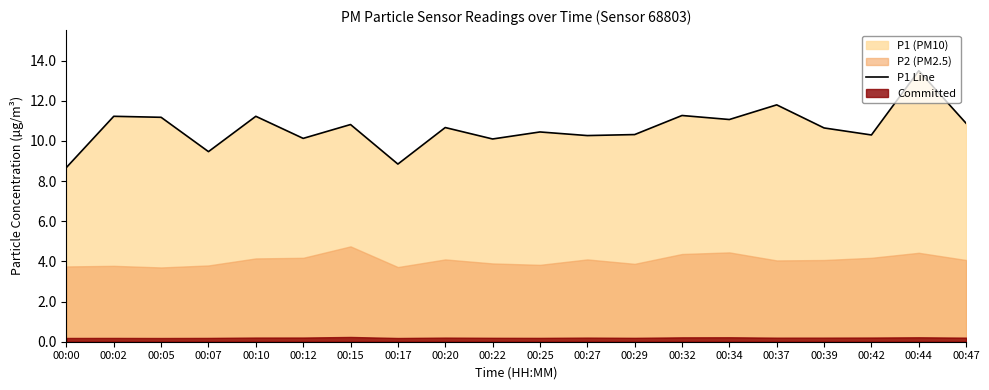

At which label does the data first exceed 10?

00:02